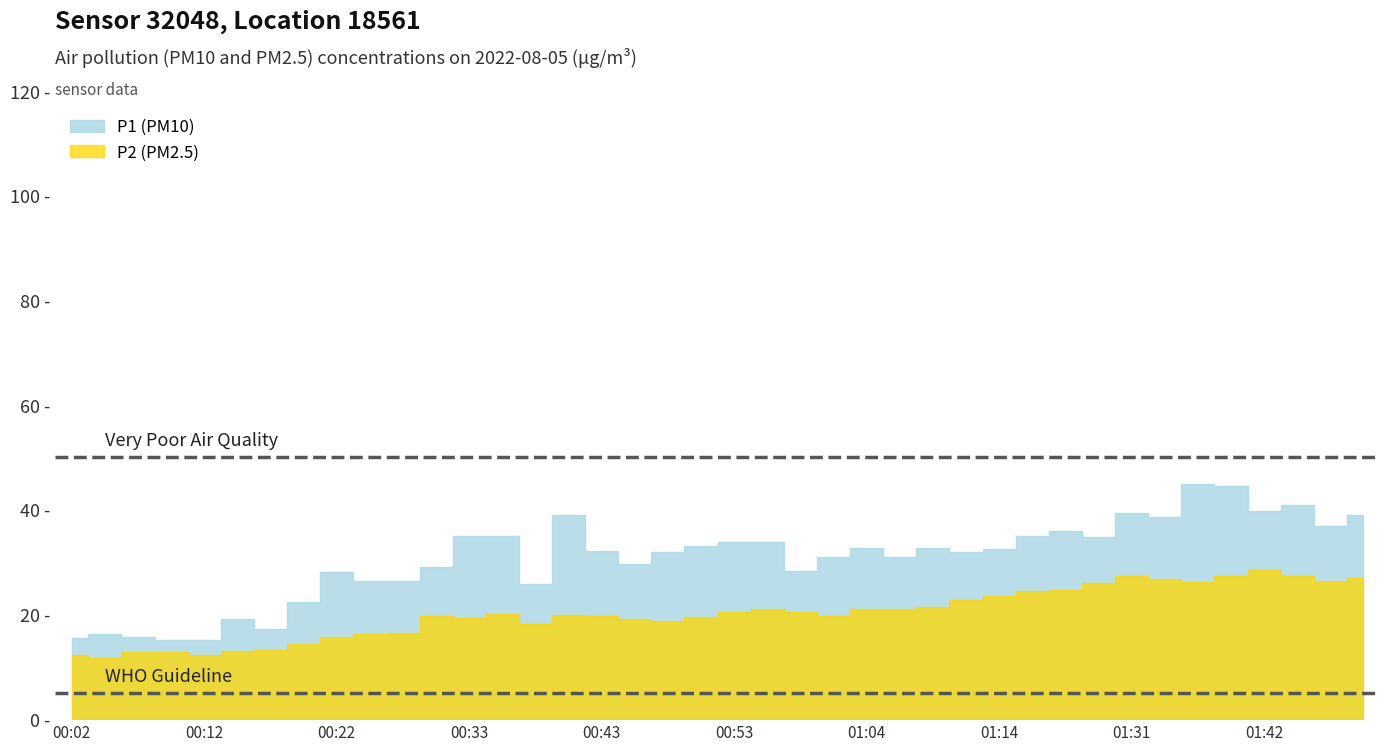

Which series has the largest range (max minus min)?

P1